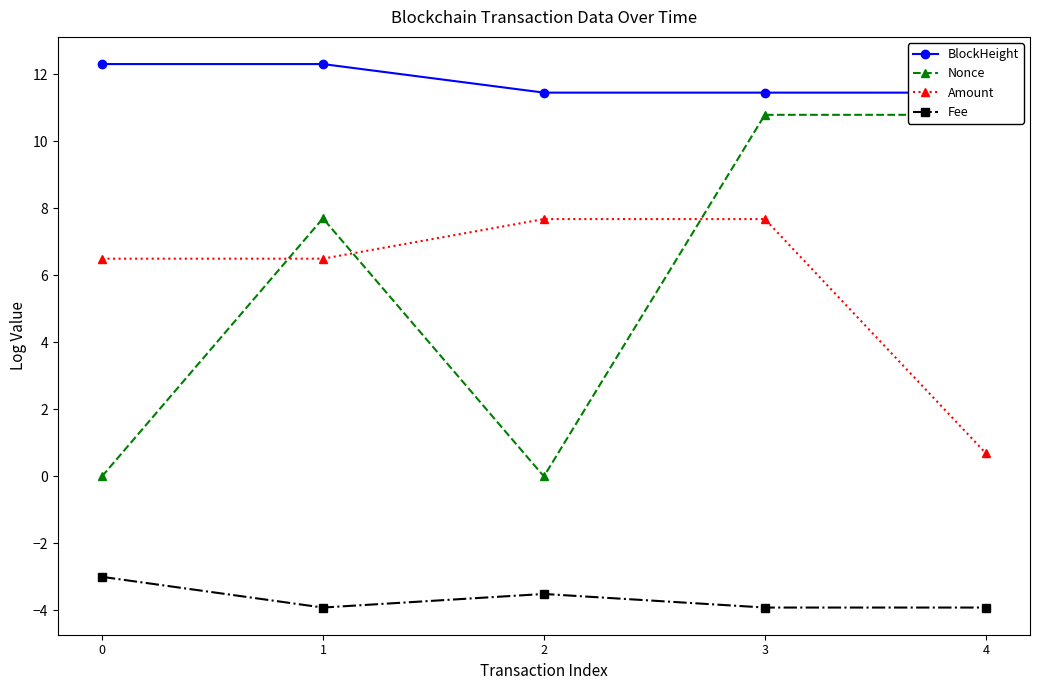

The Fee series shows -4.5 at 0. True or false?

False